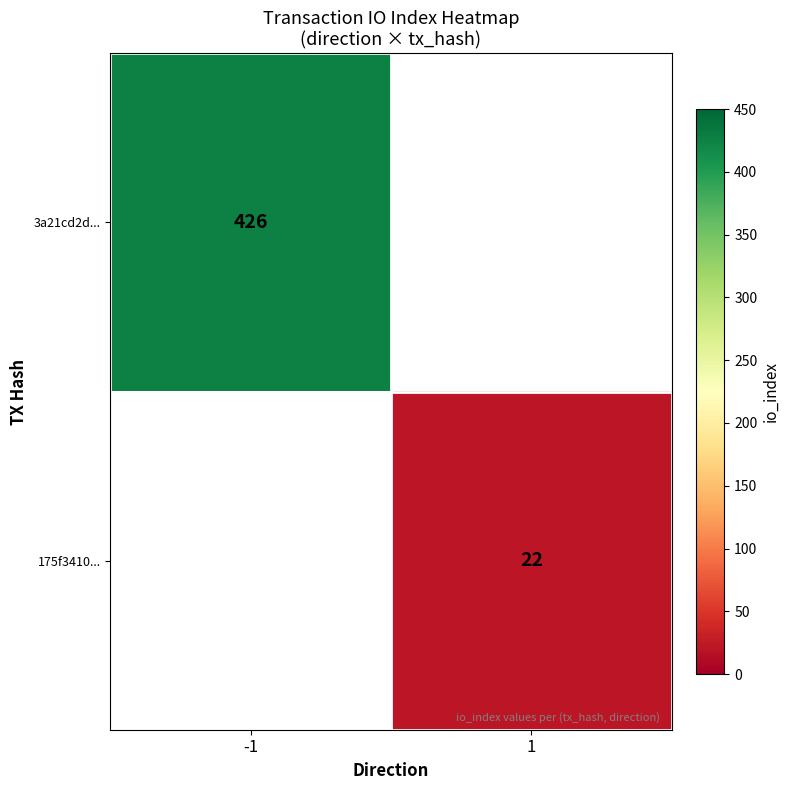

How many data points does each series have?

2